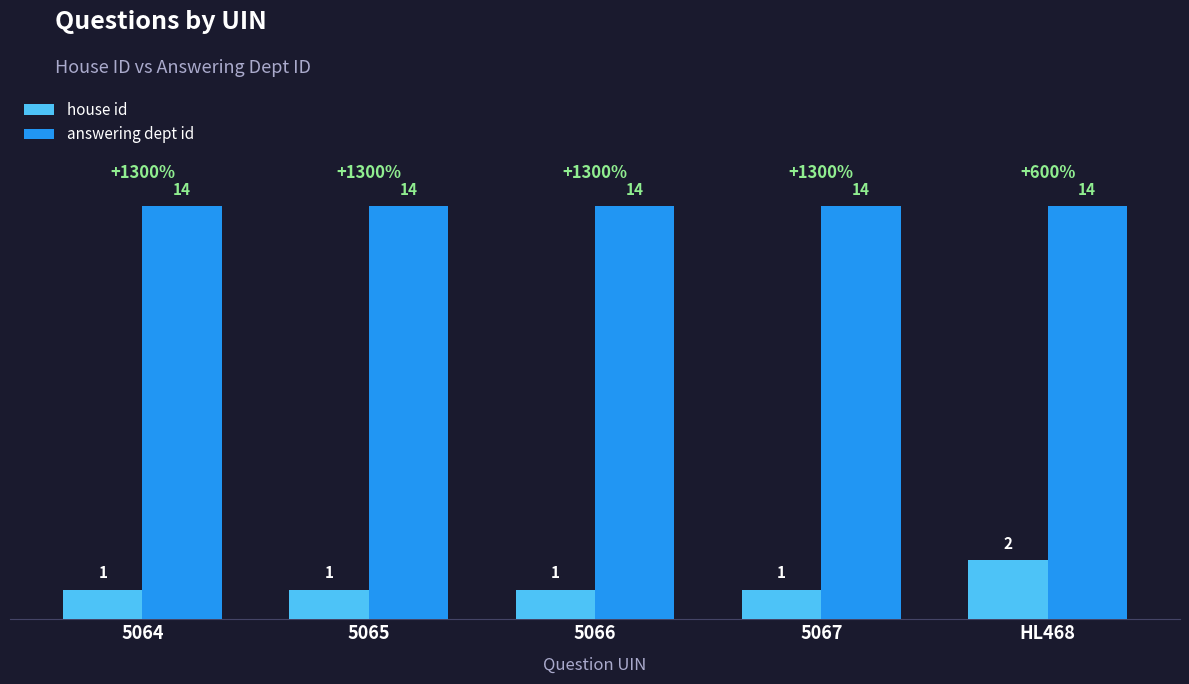

At how many categories does at least one series exceed 5?

5